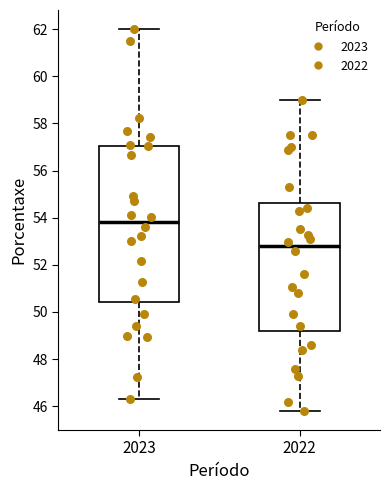

Reading left to right, transcribe this box plot: for each box, give where its median line is, the range the box spans, and where its two whiskers end, as read against the y-axis. The values are not printed on the chart, so give them approximately, as read against the axis.

2023: median 53.8, box 50.4 to 57.0, whiskers 46.4 to 62.0
2022: median 52.8, box 49.2 to 54.6, whiskers 45.8 to 59.0